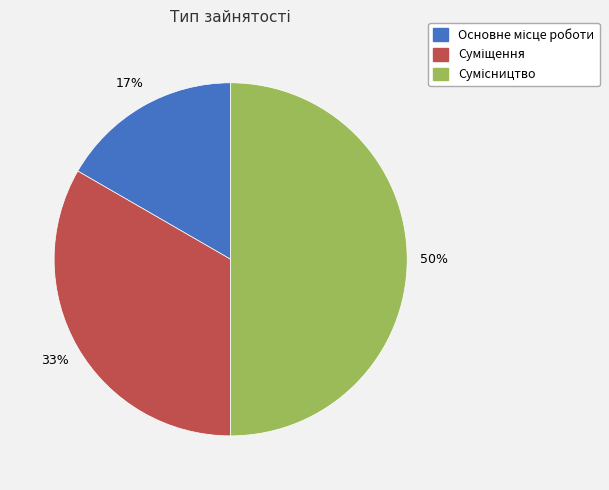

How many segments does this pie chart have?

3